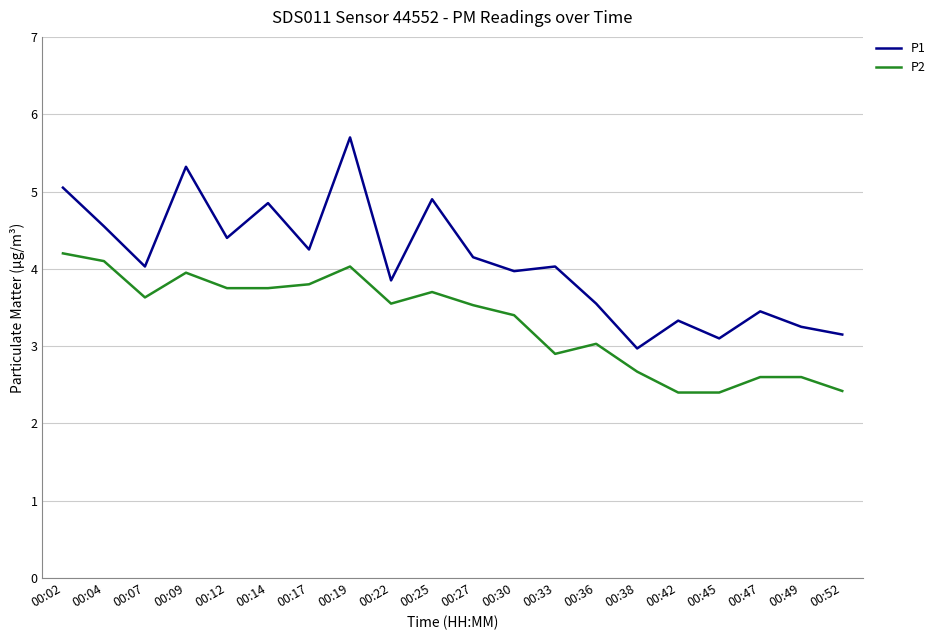

Where does the P2 series first go above 3?

00:02